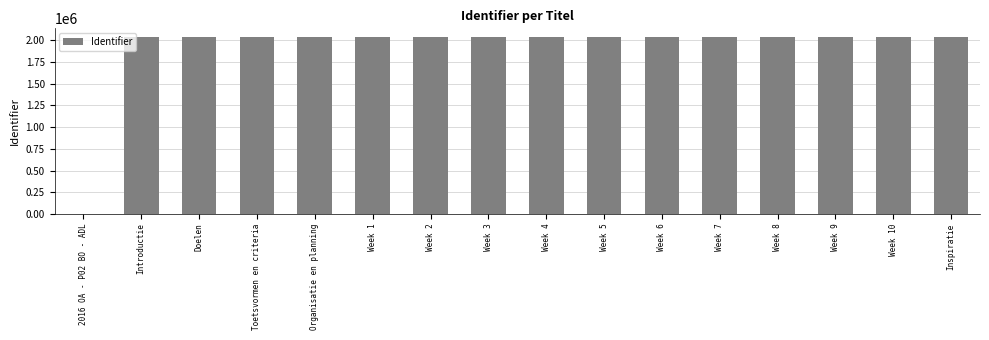

The chart shows a value of 3134714 at Doelen. True or false?

False